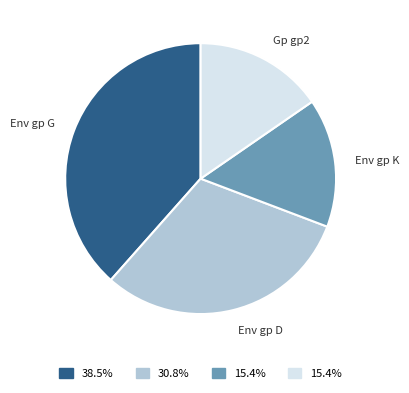

Is there any slice that represents more than half of the pie?

No